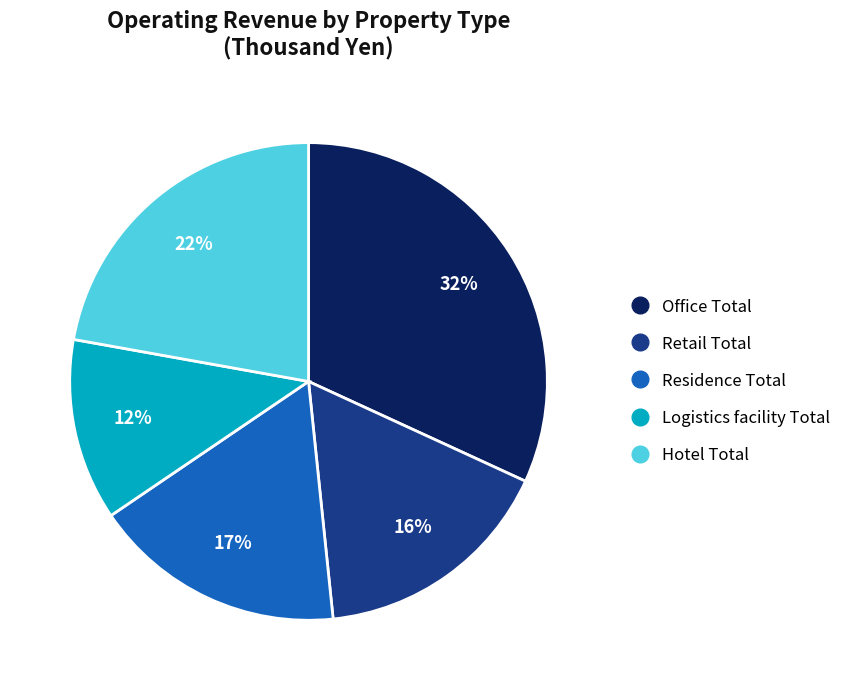

Which has a higher value, Hotel Total or Logistics facility Total?

Hotel Total